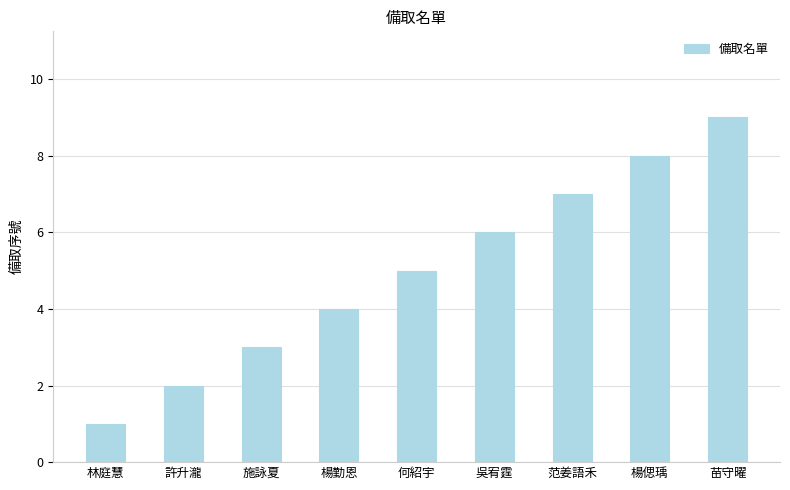

Reading left to right, extract all data points from this chart.

1	2	3	4	5	6	7	8	9